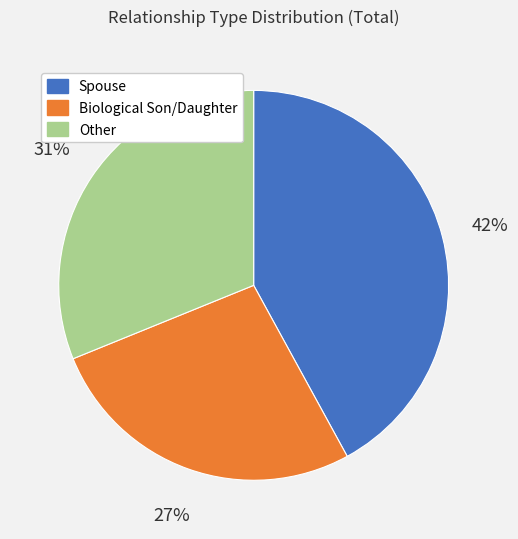

Is there any slice that represents more than half of the pie?

No